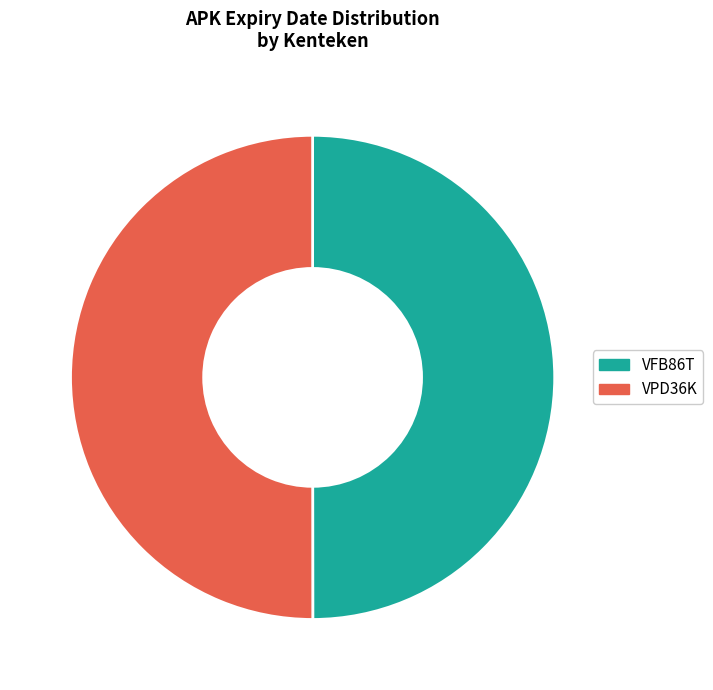

How many segments does this pie chart have?

2